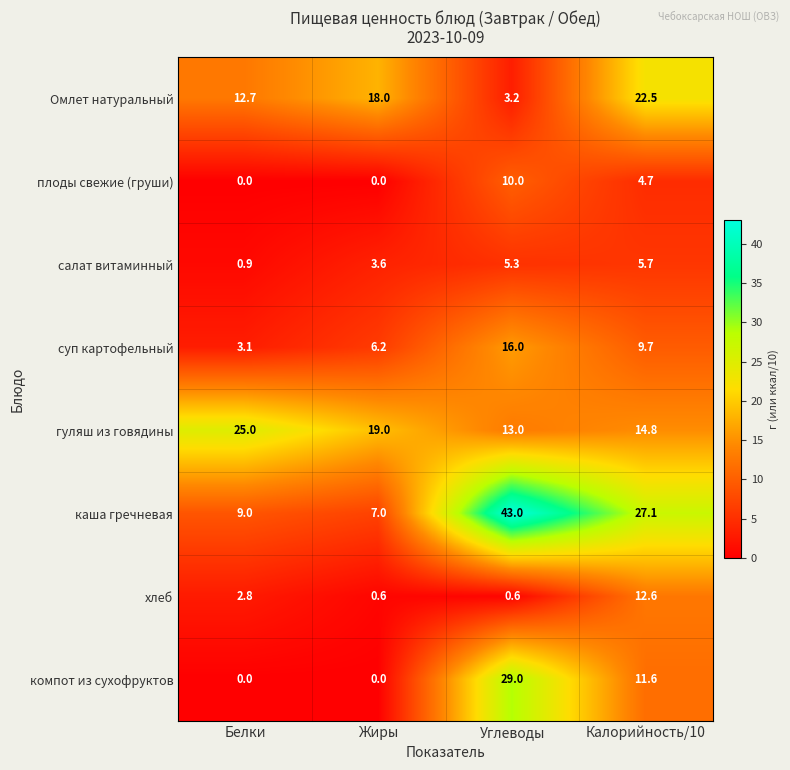

What is the maximum value shown in the chart?

43.0